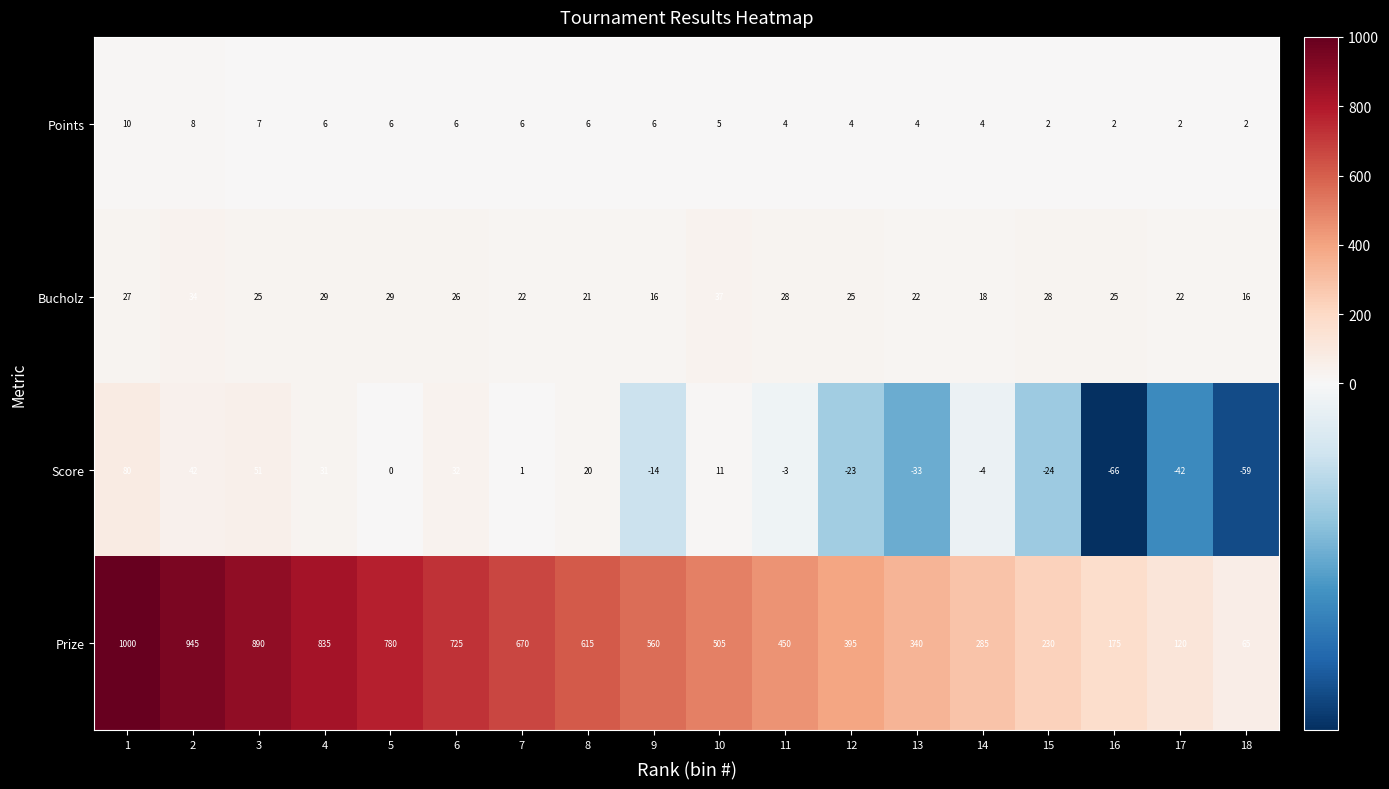

Count the Points values in the range 4 to 6.

11